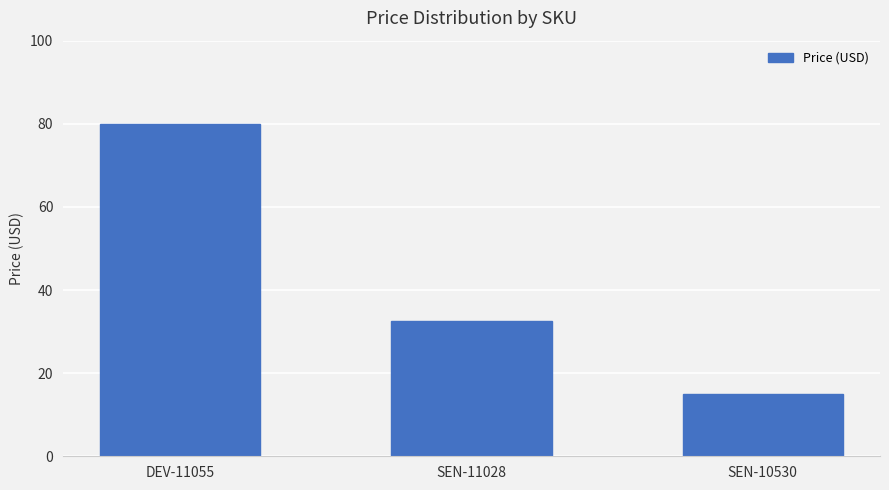

What is the value of the 2nd bar from the left?

32.5